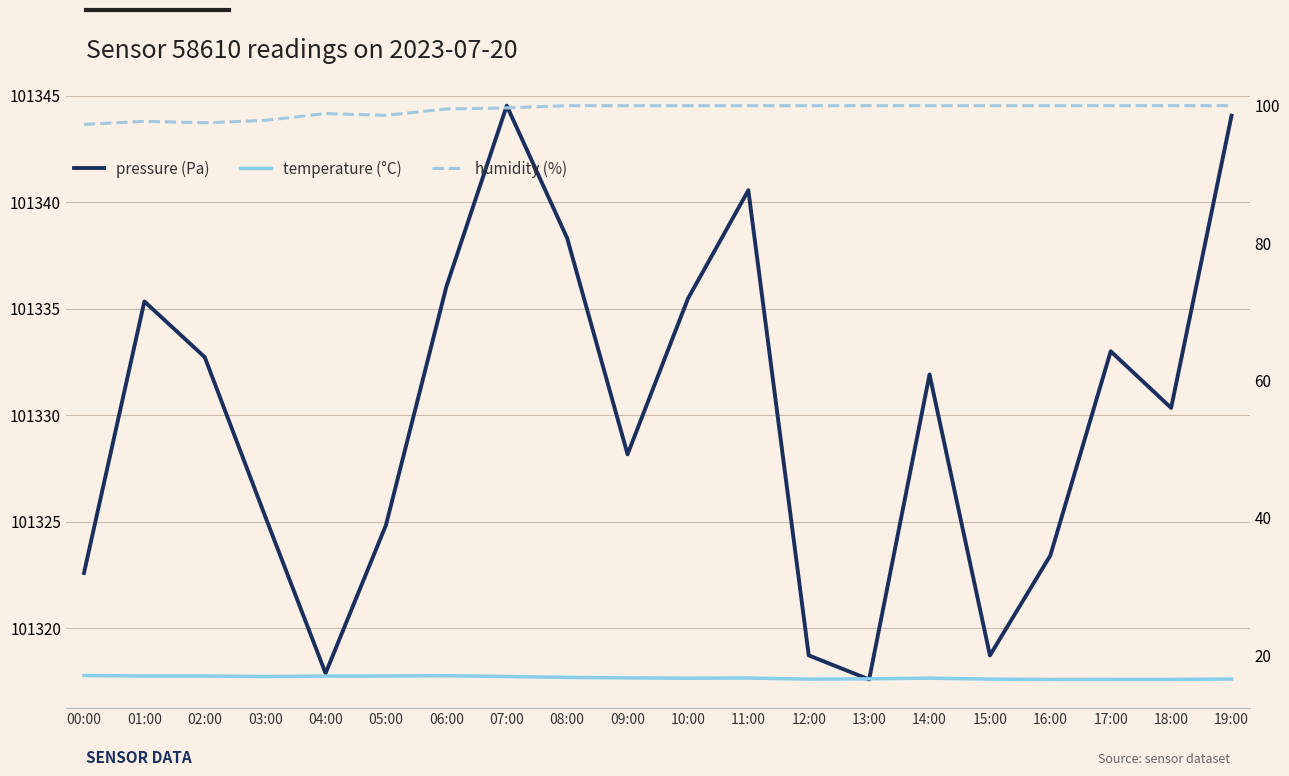

Where does the pressure (Pa) series first go above 101331?

01:00